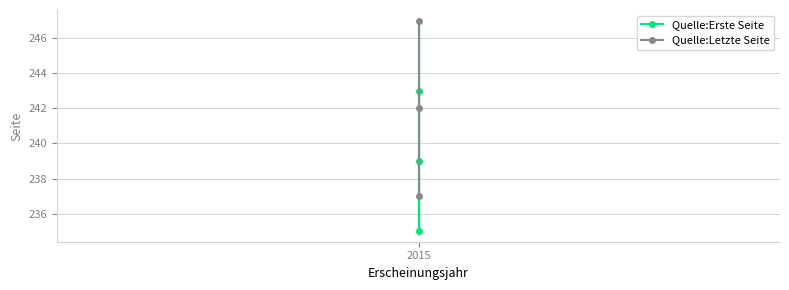

Is it true that Quelle:Erste Seite equals 243 at 2015?

True